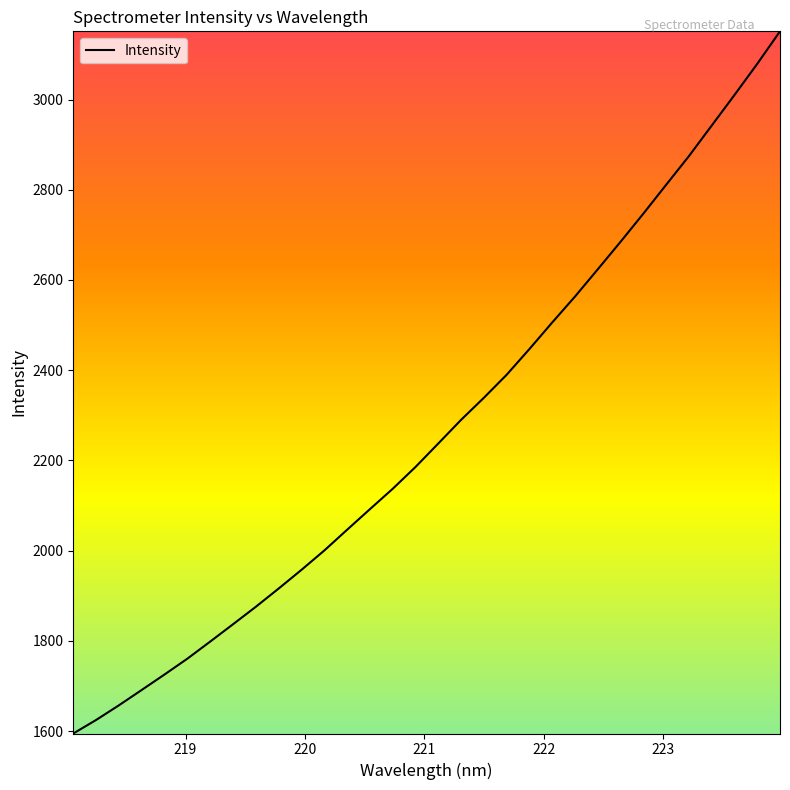

What is the minimum value shown in the chart?

1594.7